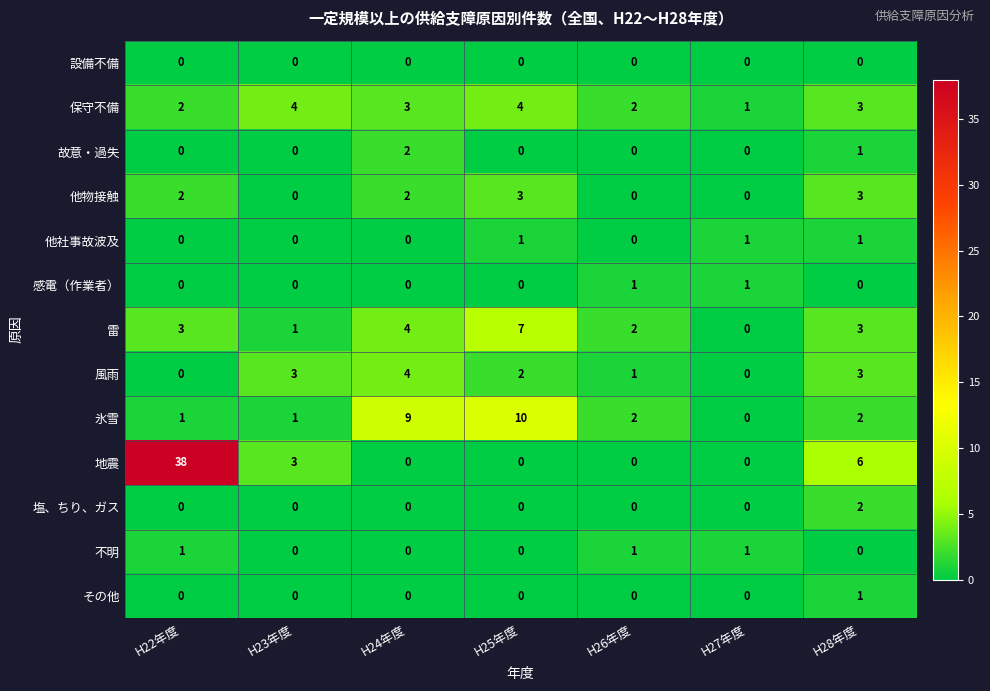

How many 他社事故波及 values are between 0 and 1?

7